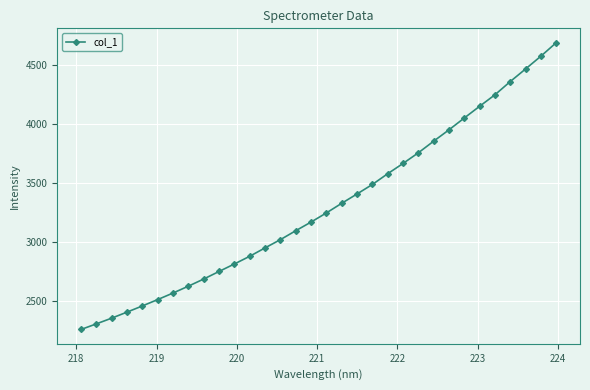

What is the minimum value shown in the chart?

2256.7